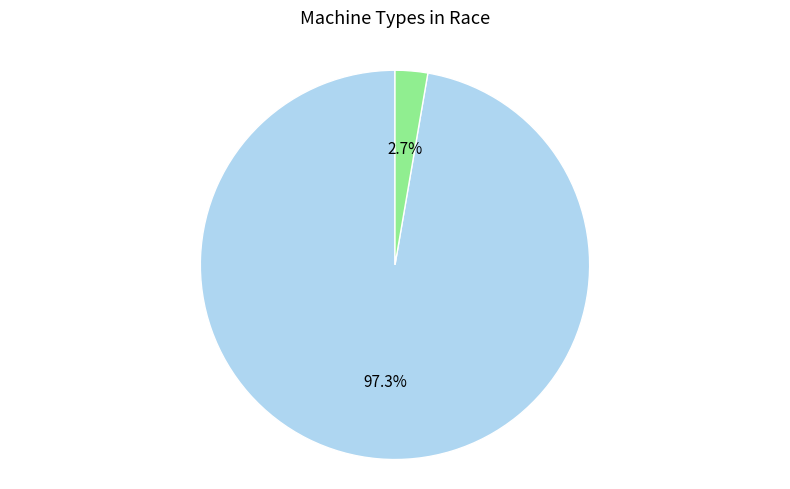

How many slices are in this pie chart?

2